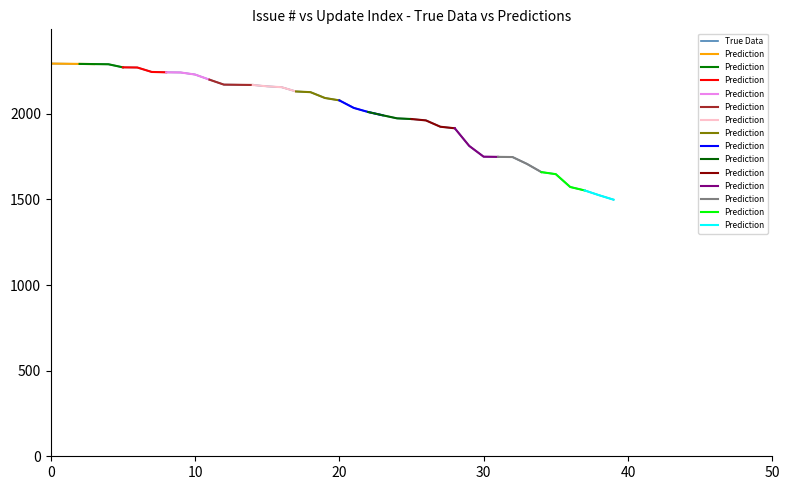

Does the chart have visible grid lines?

No